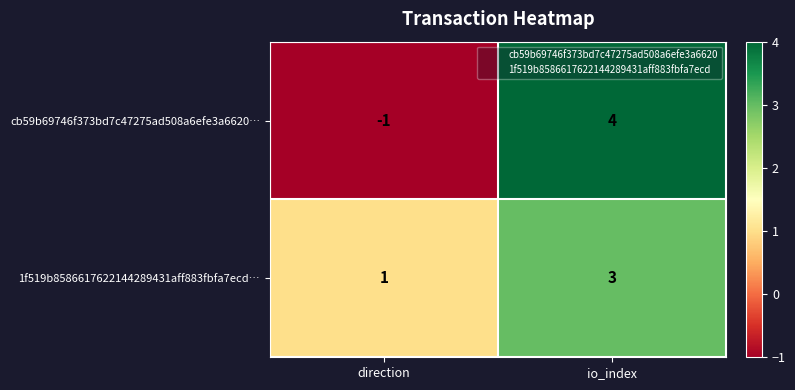

At which category is the sum across all series the highest?

io_index